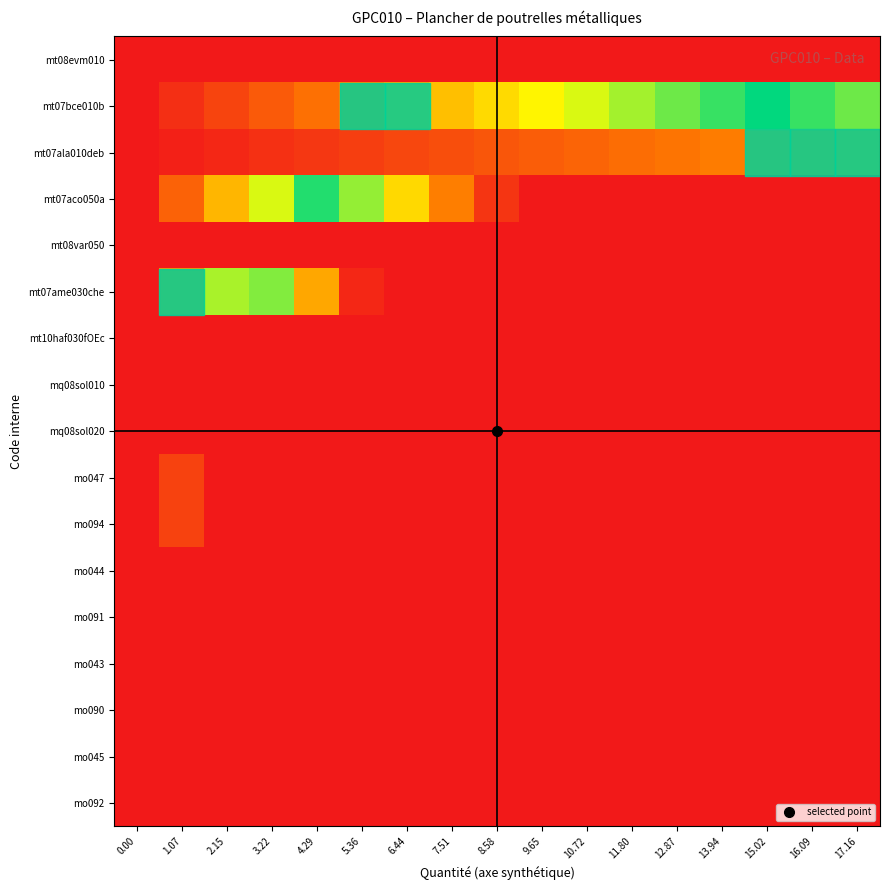

What is the difference between the highest and lowest values at 4.29?

4.8